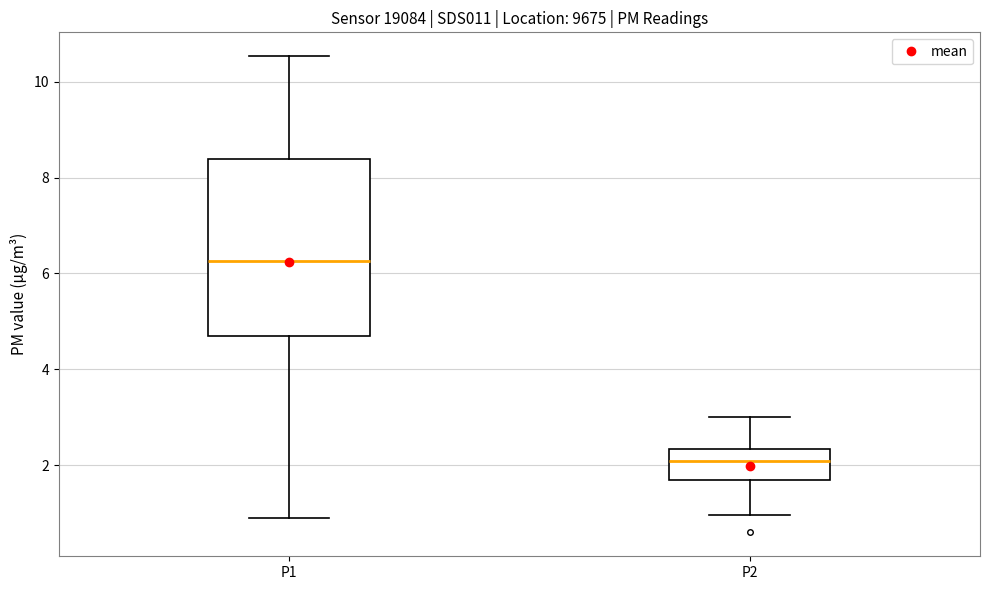

Reading left to right, read every box against the y-axis: the position of its median line, the range the box covers, and the ends of its whiskers. The values are not printed on the chart, so give them approximately, as read against the axis.

P1: median 6.2, box 4.8 to 8.4, whiskers 1.0 to 10.6
P2: median 2.0, box 1.8 to 2.4, whiskers 1.0 to 3.0